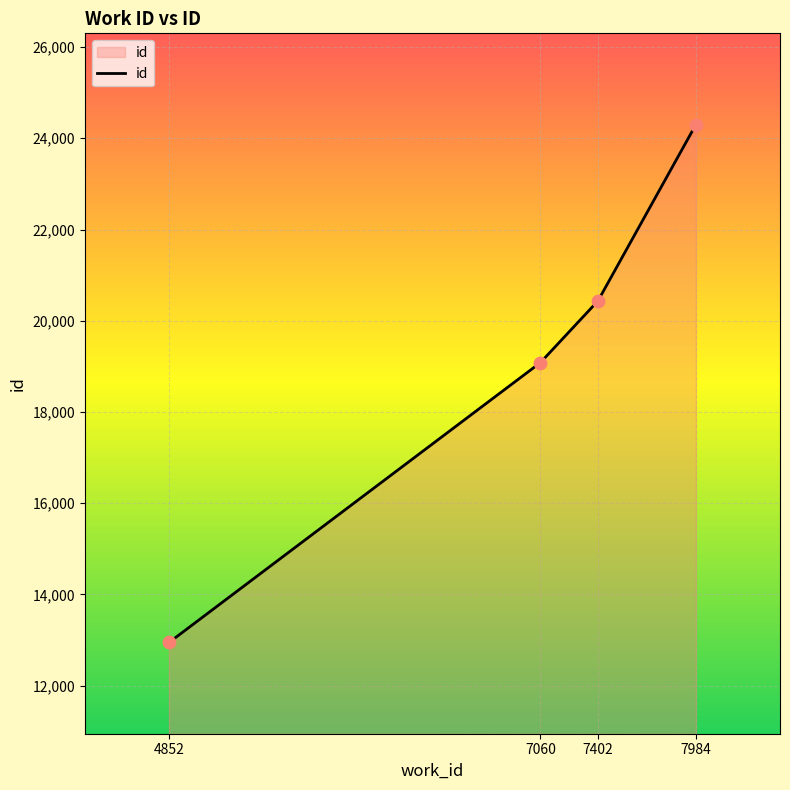

What is the change in value from 4852 to 7060?

+6137